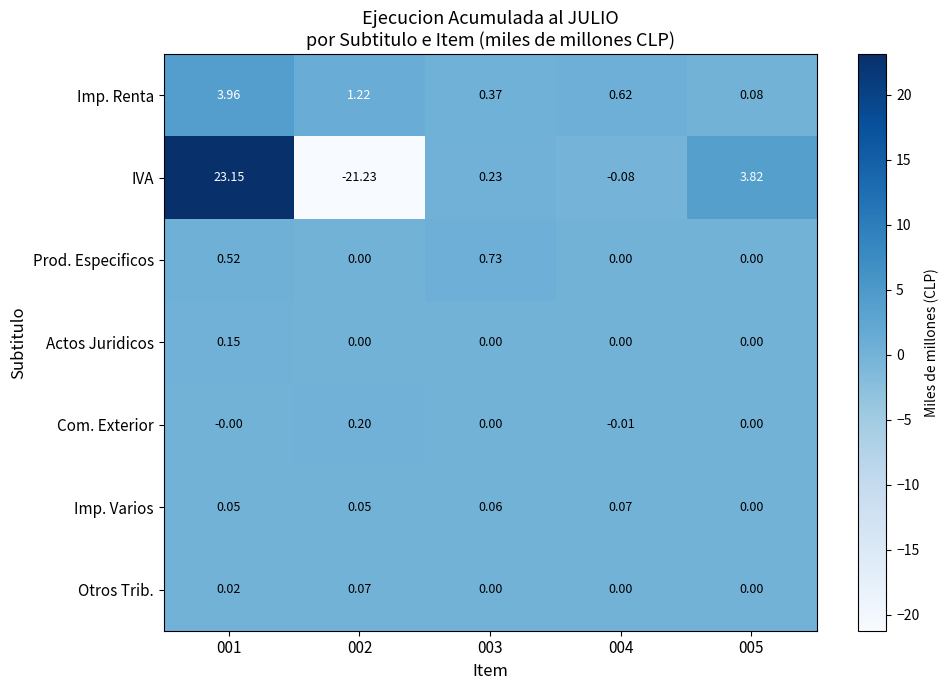

Which series has the largest total across all categories?

Imp. Renta